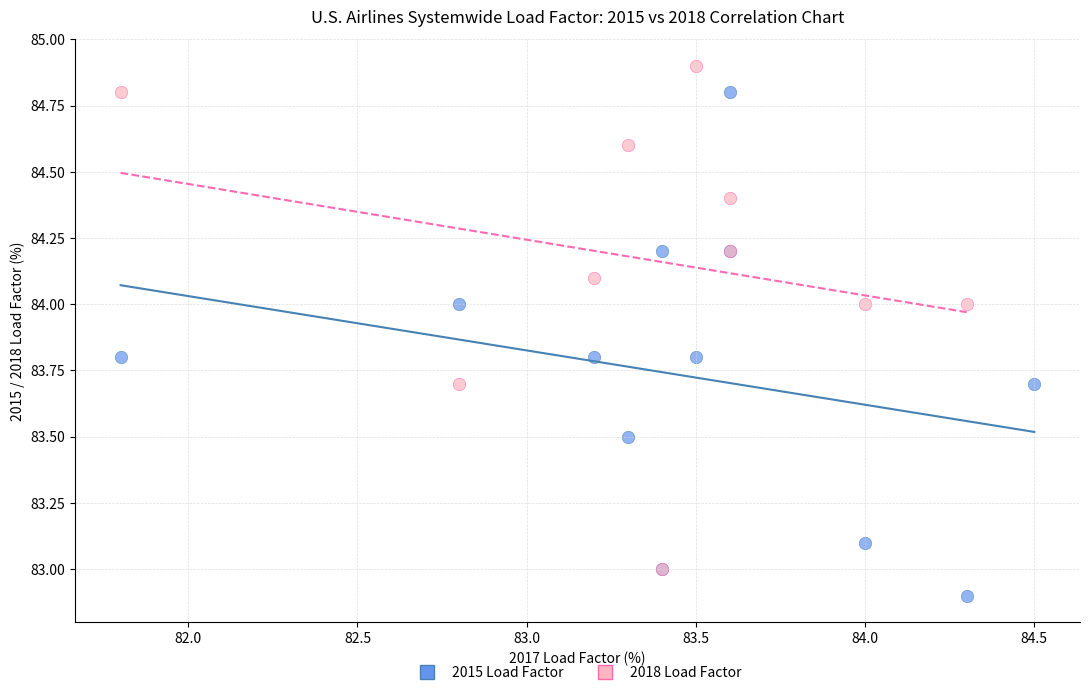

Which series reaches the minimum Y coordinate?

2015 Load Factor